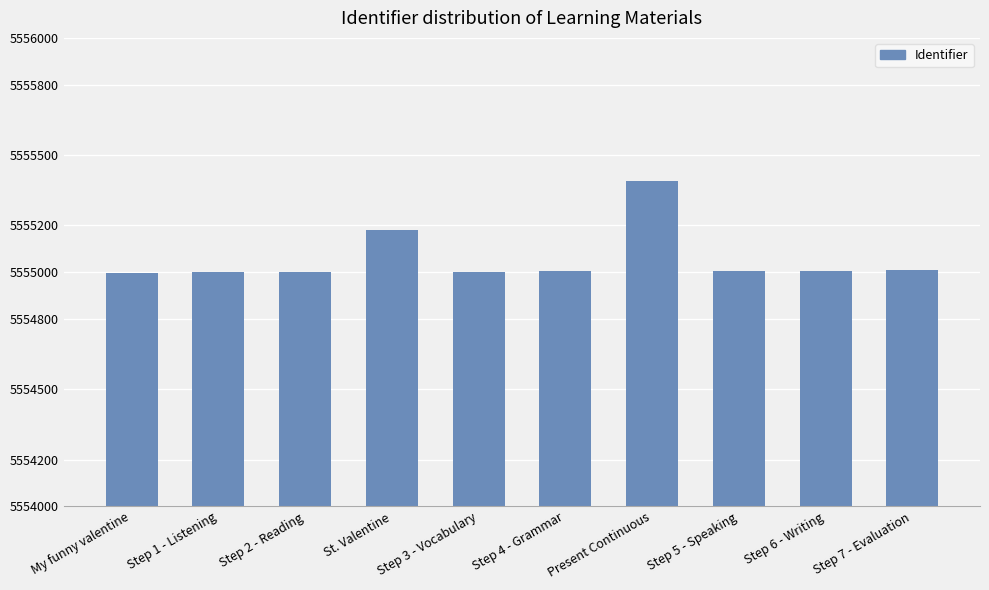

What is the greatest value displayed?

5555388